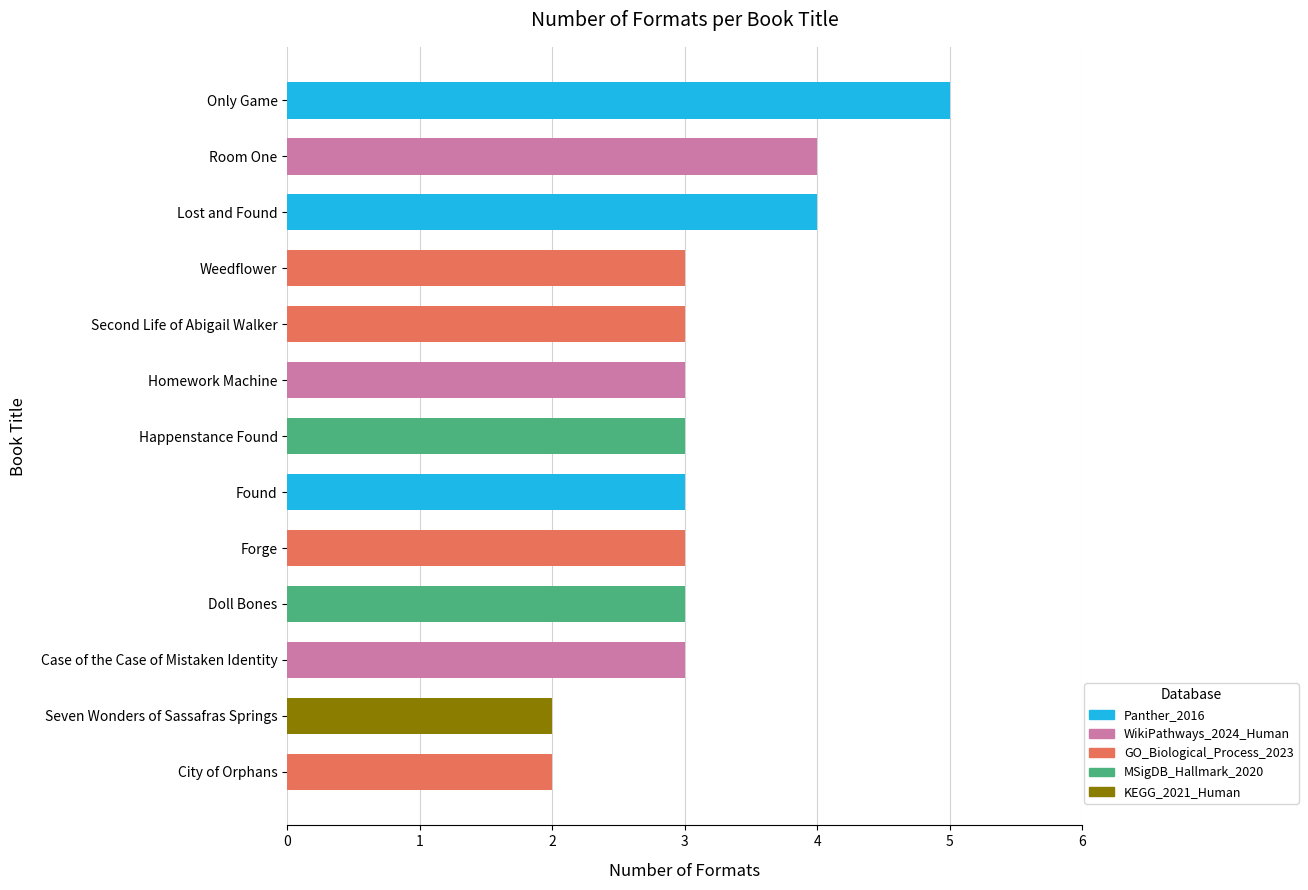

Which label corresponds to the largest value in the chart?

Only Game